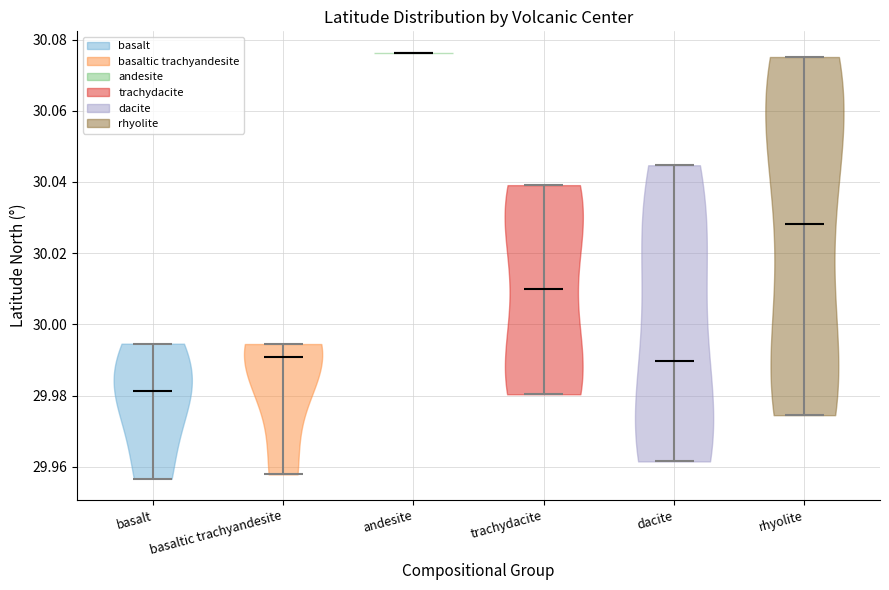

Reading left to right, read every violin against the y-axis: where its median line is, and the lowest and highest points it reaches. The values are not printed on the chart, so give them approximately, as read against the axis.

basalt: median line 29.982, lowest point 29.956, highest point 29.994
basaltic trachyandesite: median line 29.990, lowest point 29.958, highest point 29.994
andesite: median line 30.076, lowest point 30.076, highest point 30.076
trachydacite: median line 30.010, lowest point 29.980, highest point 30.040
dacite: median line 29.990, lowest point 29.962, highest point 30.044
rhyolite: median line 30.028, lowest point 29.974, highest point 30.076